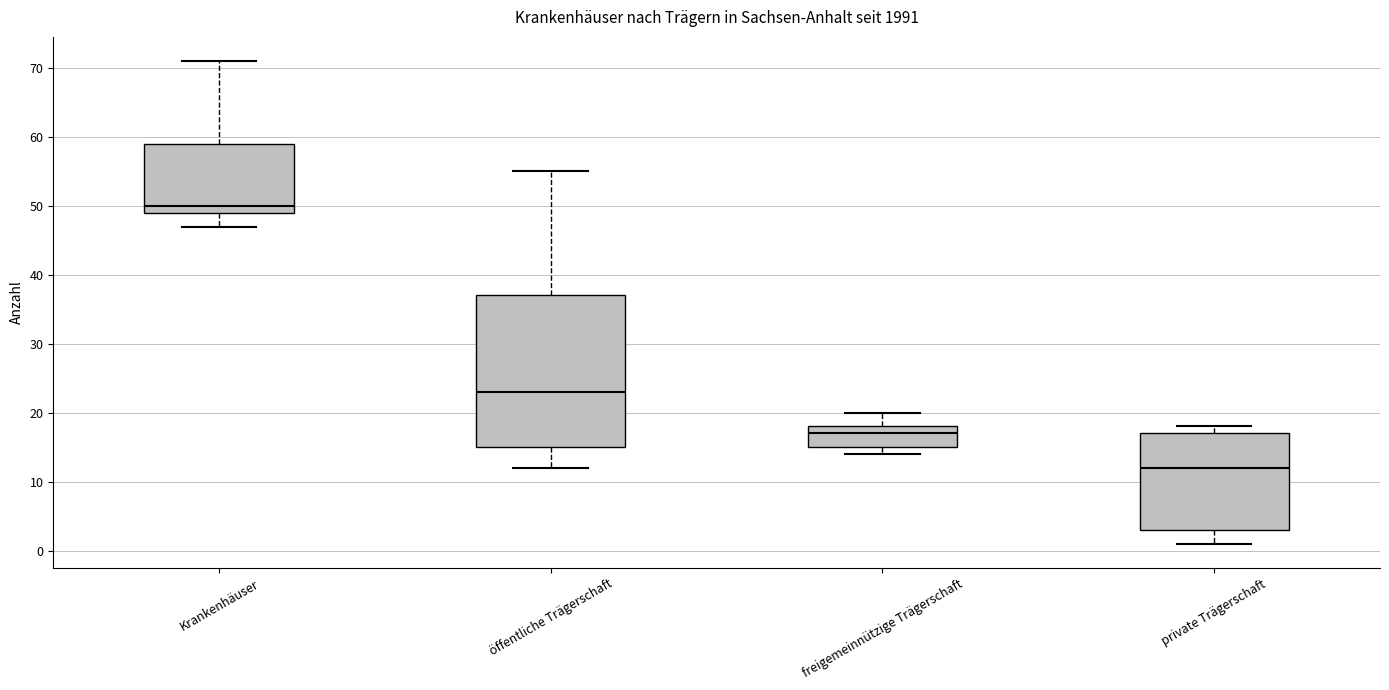

Which box has the lowest median line?

private Trägerschaft